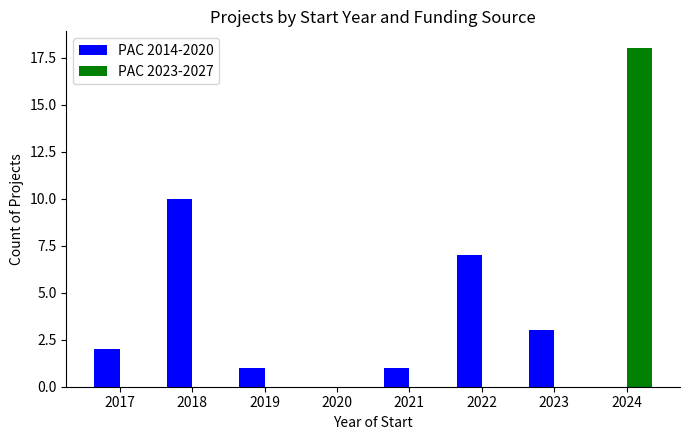

At which category does the chart reach its peak across all series?

2024